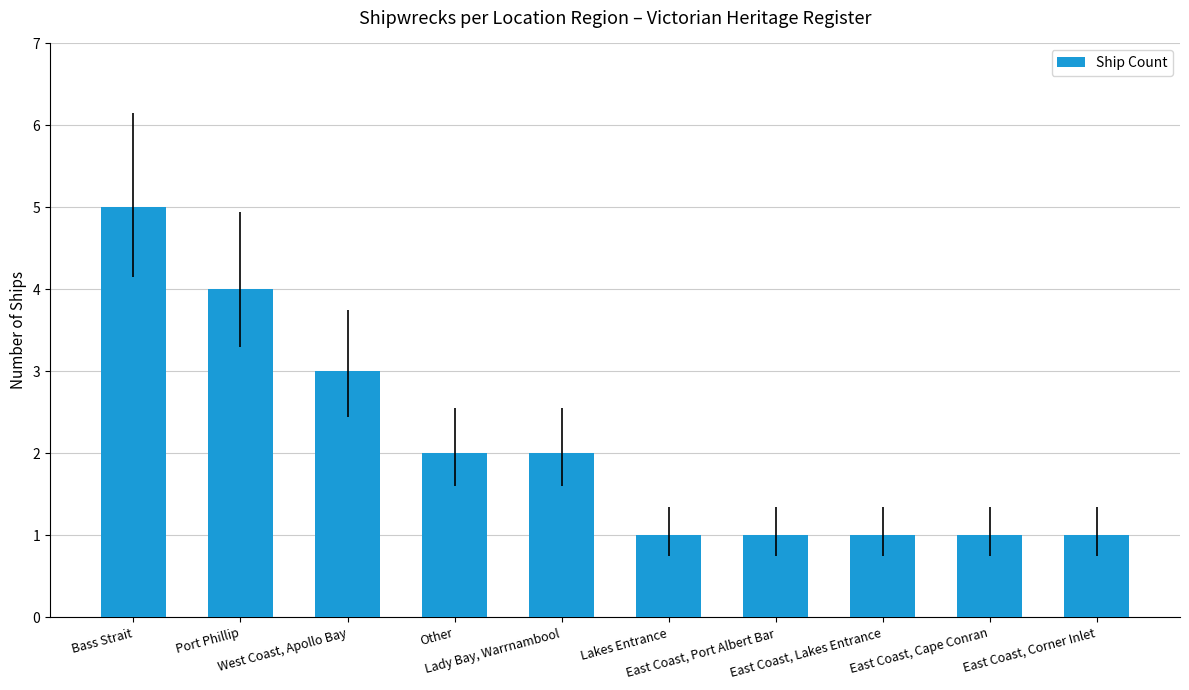

Reading left to right, what are all the values shown in this chart?

Bass Strait=5	Port Phillip=4	West Coast, Apollo Bay=3	Other=2	Lady Bay, Warrnambool=2	Lakes Entrance=1	East Coast, Port Albert Bar=1	East Coast, Lakes Entrance=1	East Coast, Cape Conran=1	East Coast, Corner Inlet=1